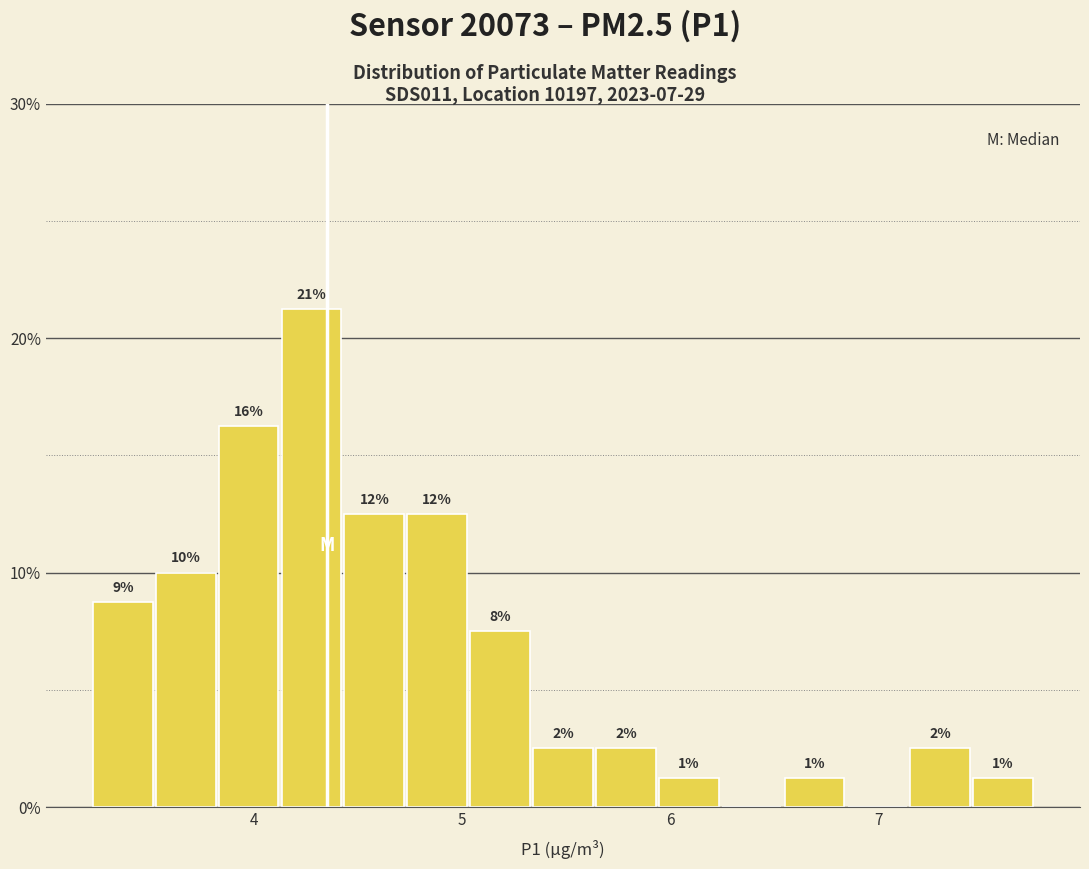

Around what value on the x-axis is the tallest bar? Give the approximate position of its centre, as read against the axis.

4.3